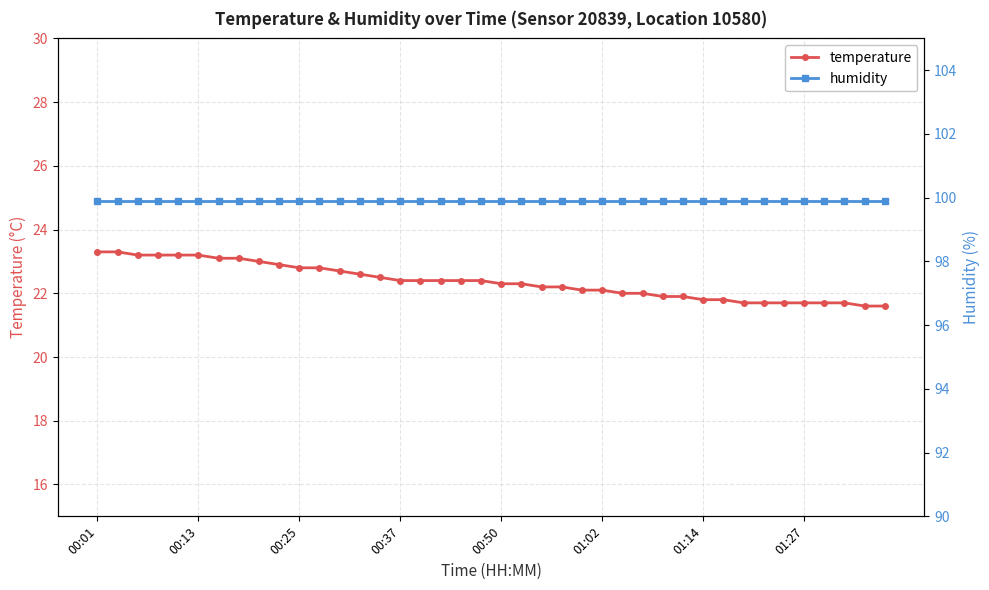

How many values in the temperature series exceed 22?

26